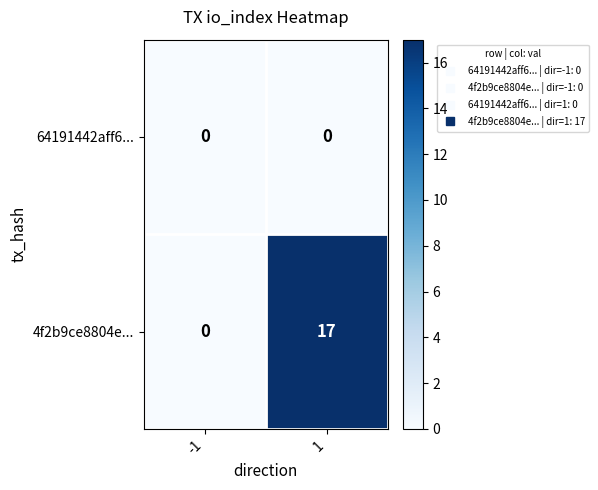

The value of 64191442aff6... at -1 is 0. True or false?

True